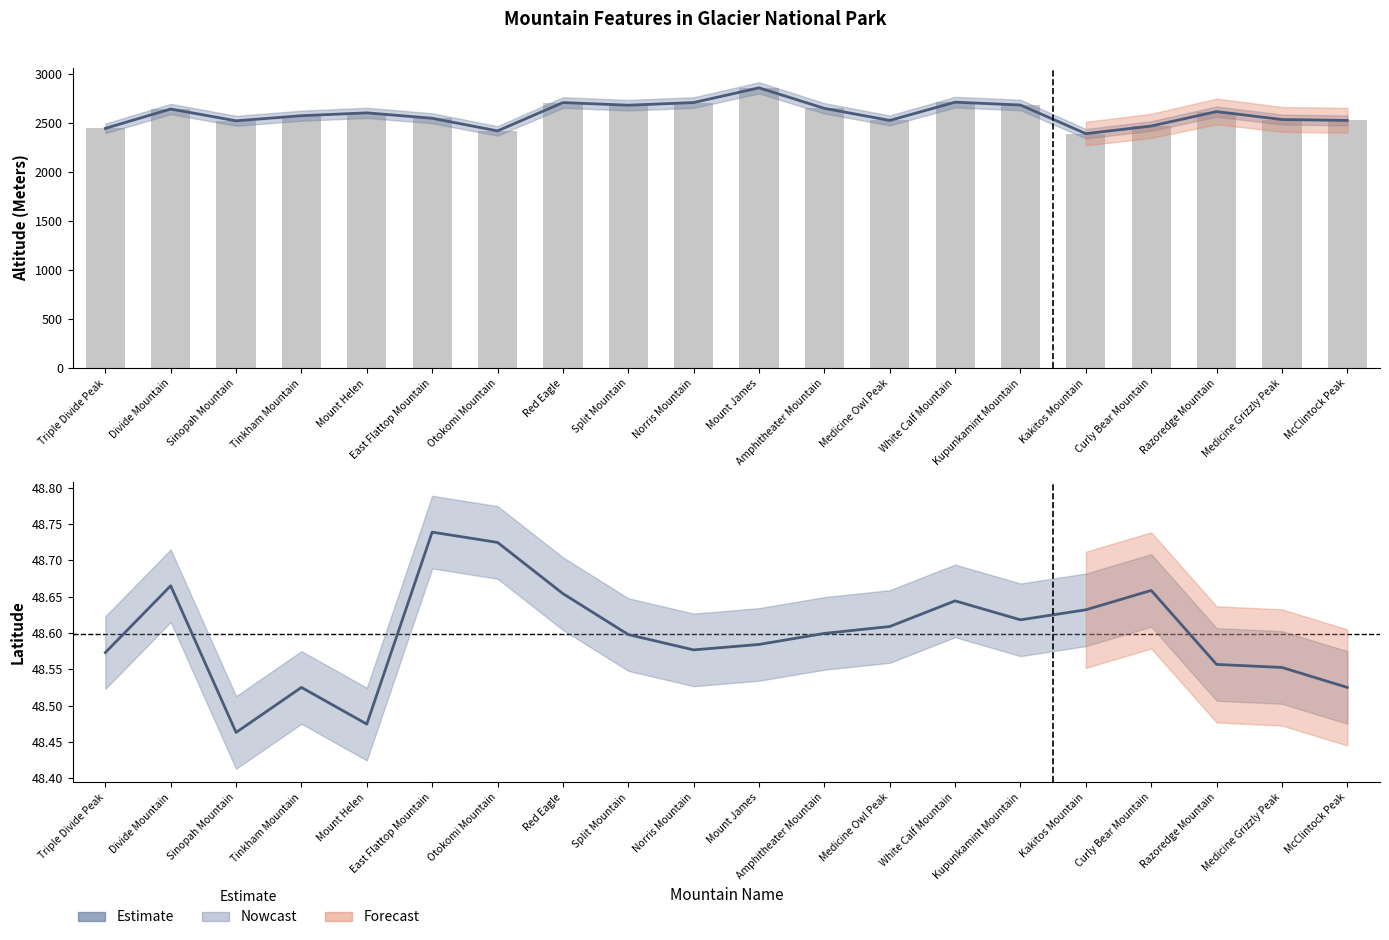

Does the chart contain any negative values?

No